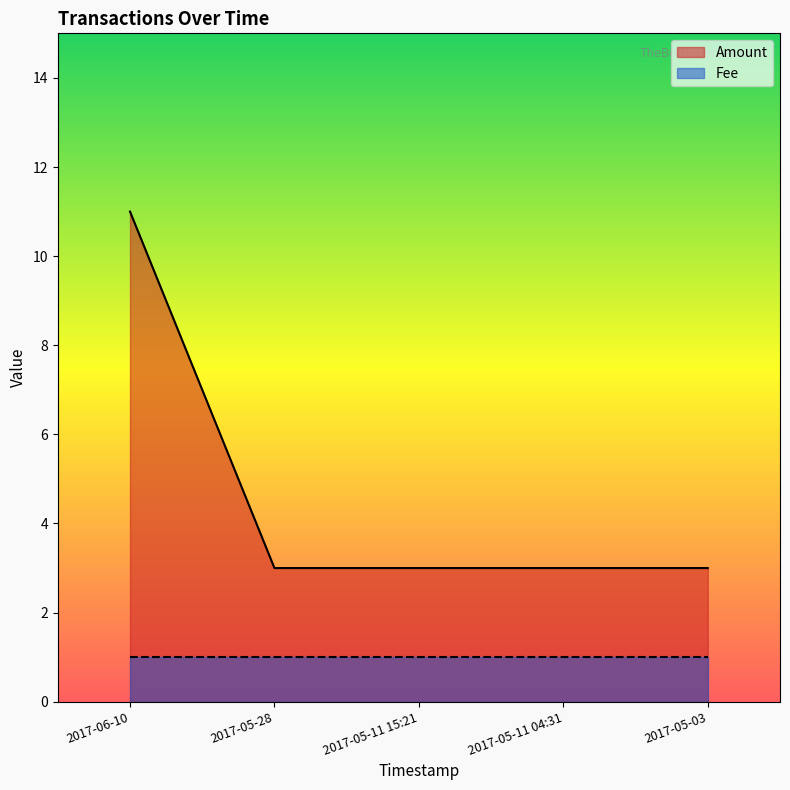

Is it true that the value at 2017-06-10 is 11?

True